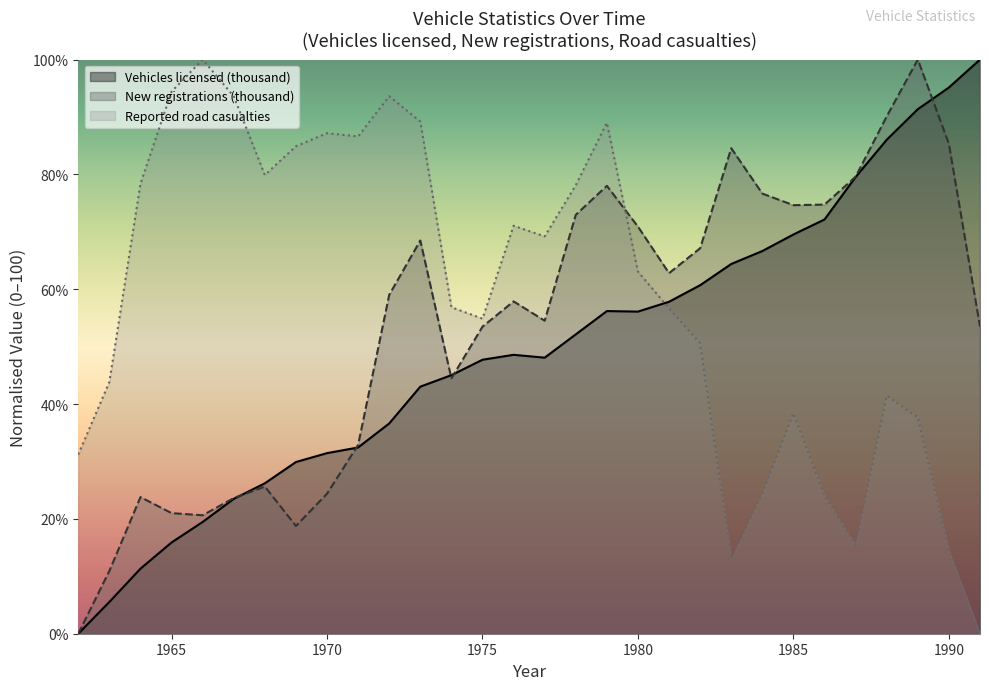

How many data points does each series have?

30